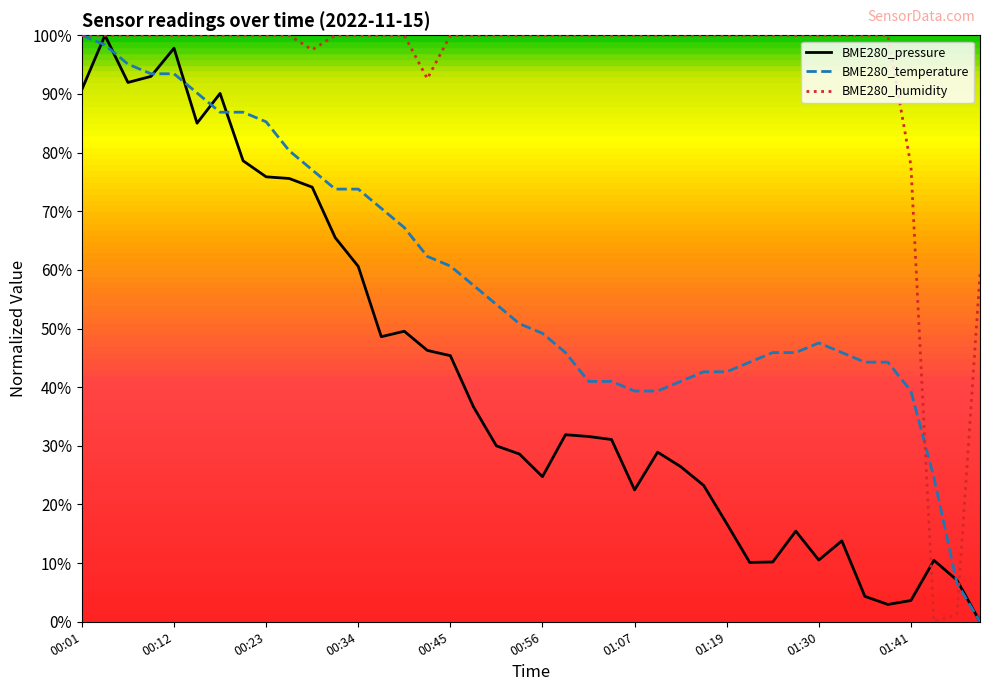

At how many categories does at least one series exceed 0?

40